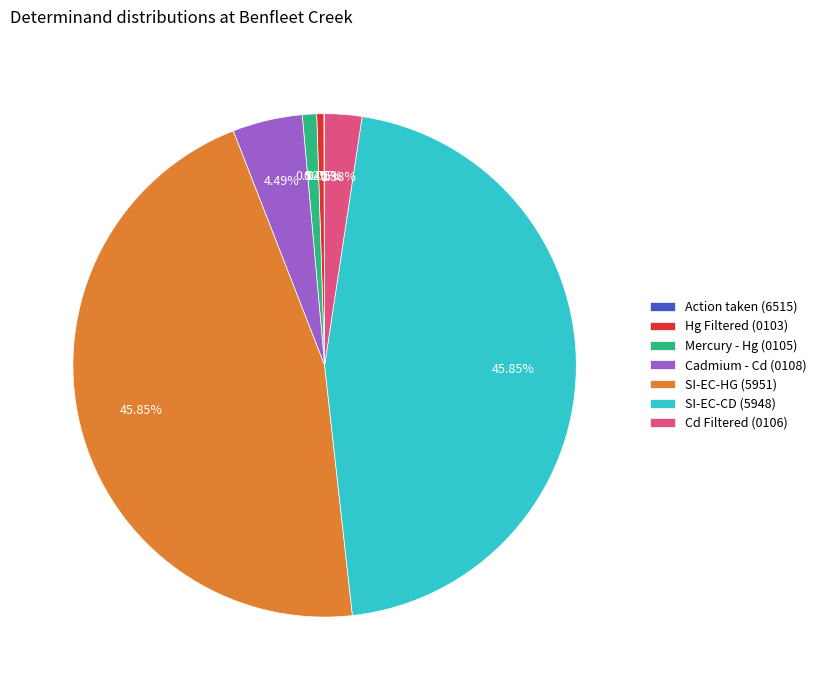

Is the sum of Cd Filtered (0106) and Mercury - Hg (0105) greater than half?

No